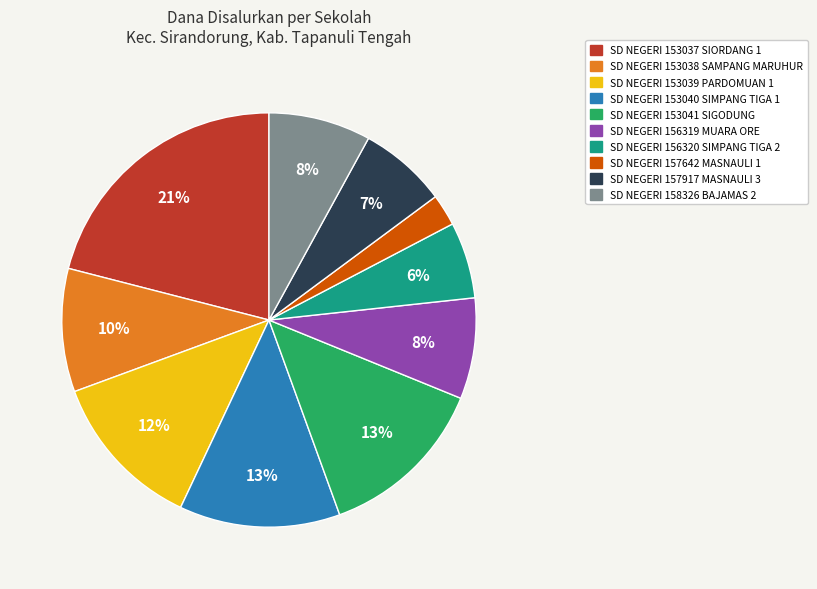

To the nearest percent, what is the average slice percentage?

10%